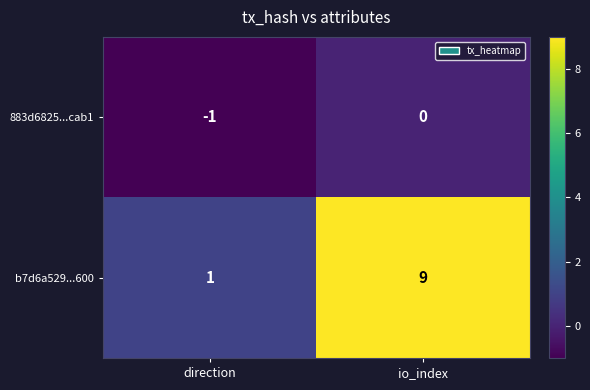

What is the smallest value displayed?

-1